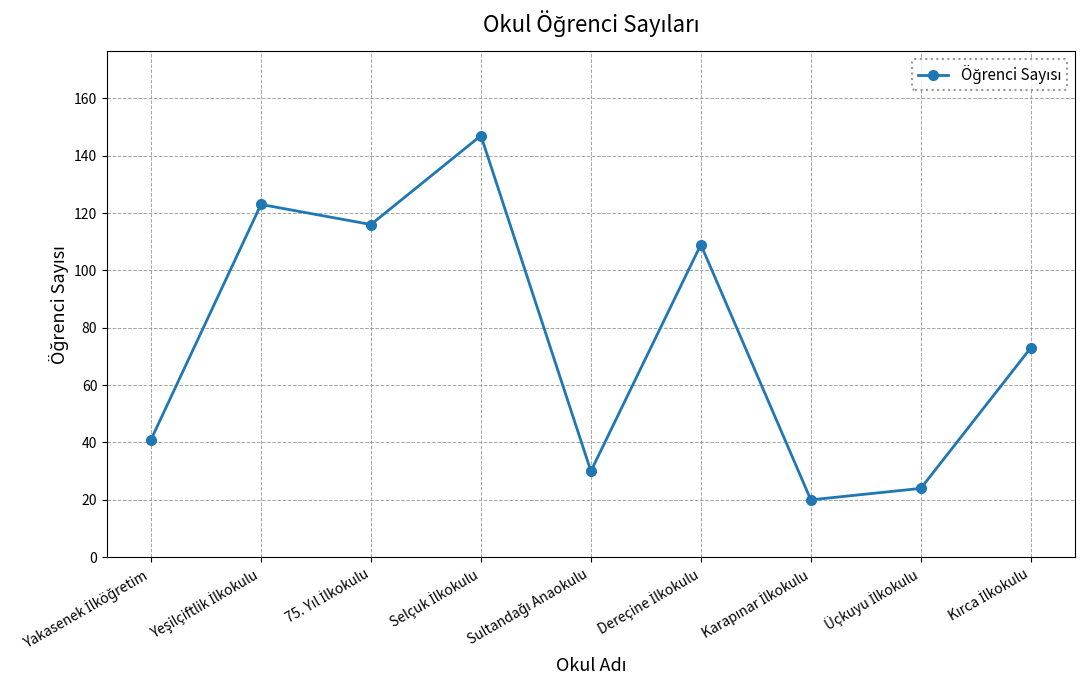

What is the difference between the maximum and second lowest values?

123